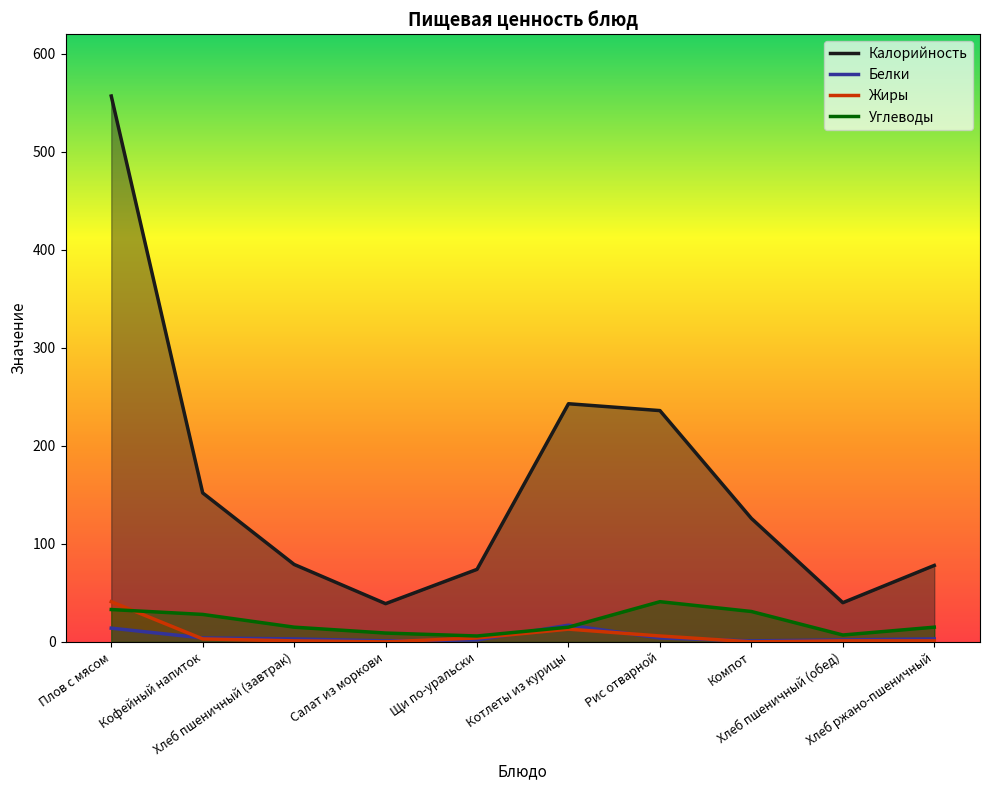

At how many categories does at least one series exceed 476?

1